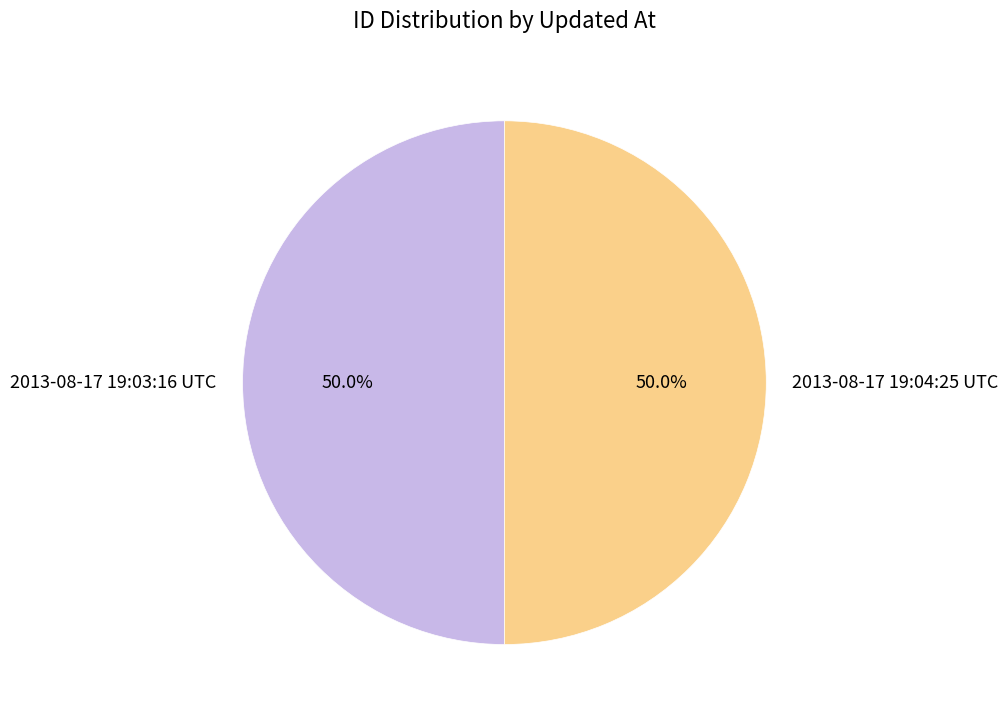

How many segments does this pie chart have?

2